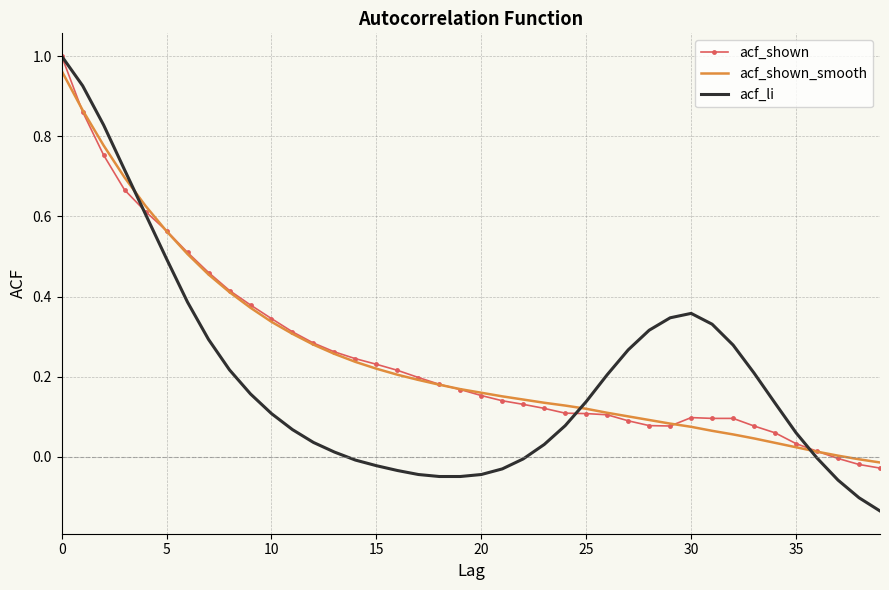

Which series has the largest range (max minus min)?

acf_li